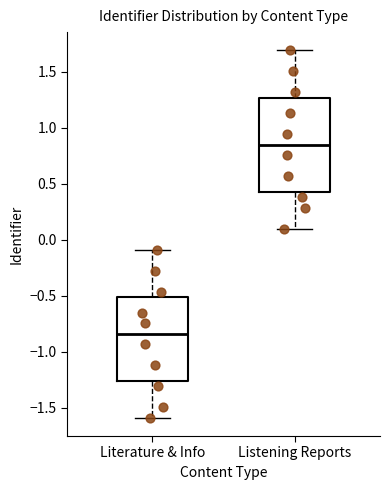

Which box is the tallest, from its lower edge to its upper edge?

Listening Reports